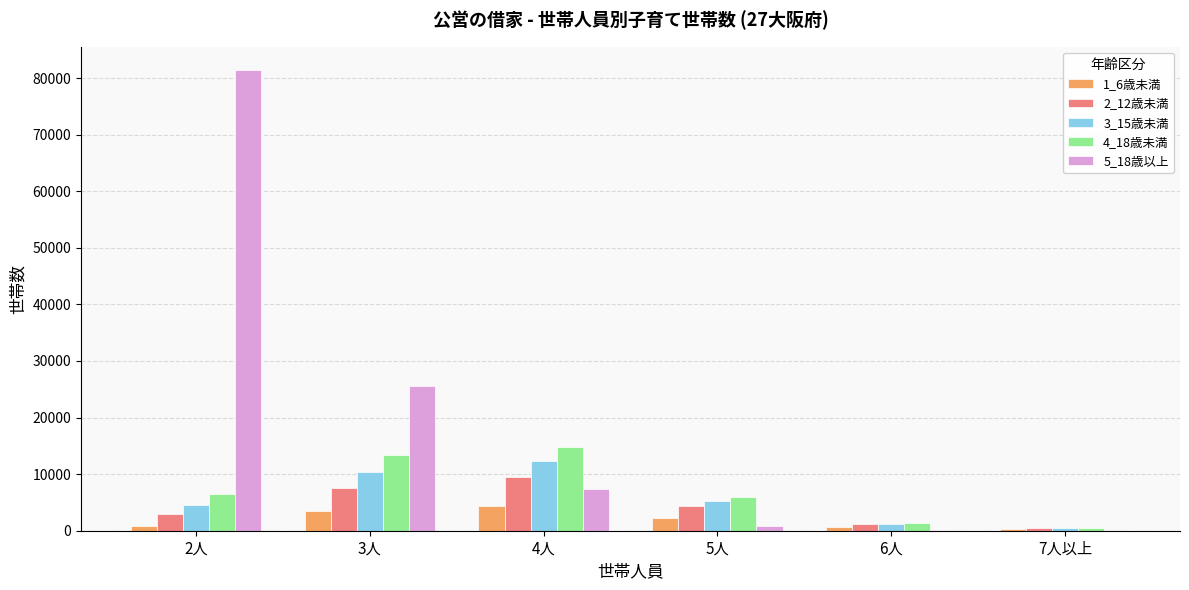

Which label corresponds to the largest value in the chart?

2人